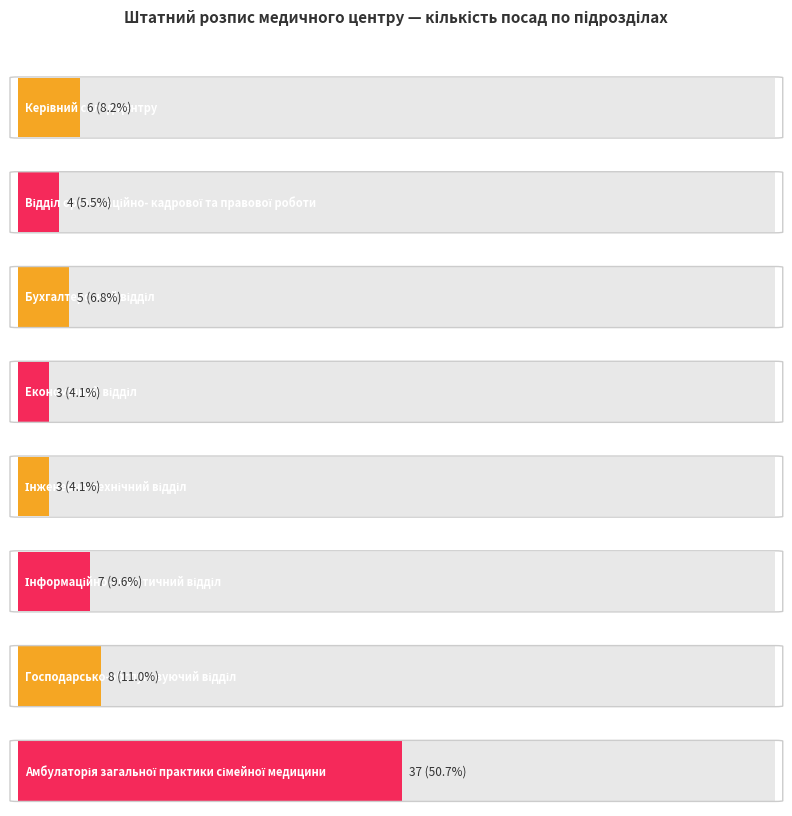

What is the value of the 3rd bar from the left?

5